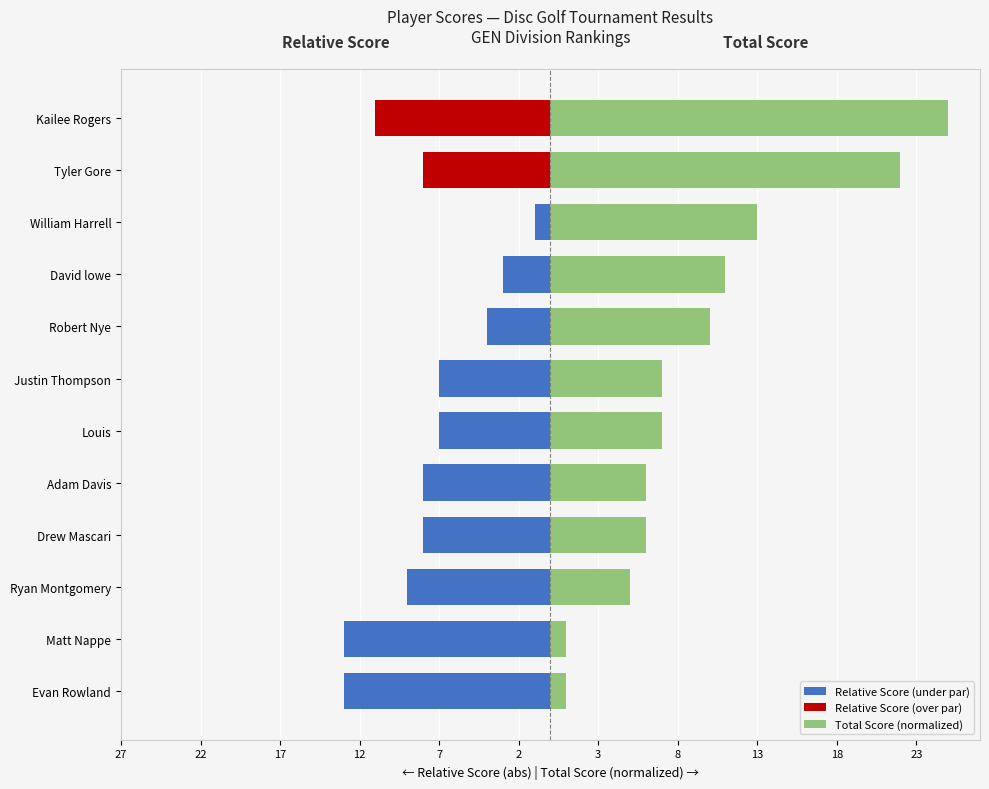

Reading right to left, extract all data points from this chart.

Relative Score (under par): 0	0	-1	-3	-4	-7	-7	-8	-8	-9	-13	-13
Relative Score (over par): -11	-8	0	0	0	0	0	0	0	0	0	0
Total Score (normalized): 25	22	13	11	10	7	7	6	6	5	1	1